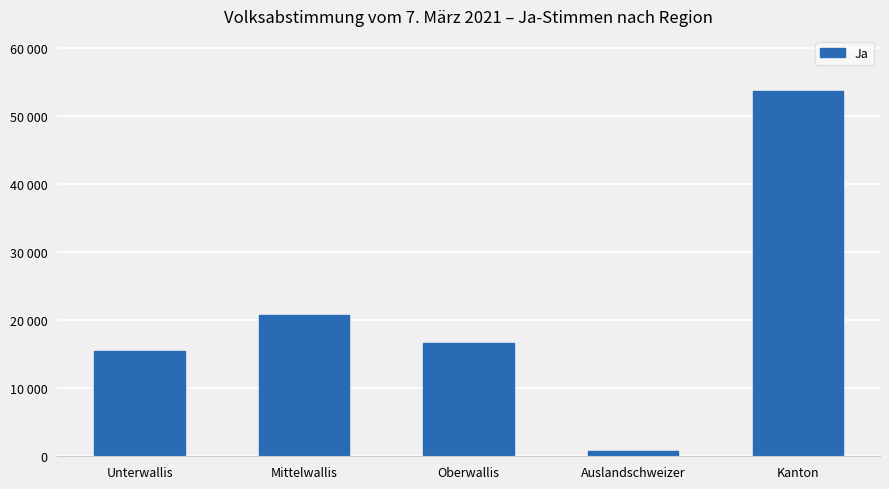

Are the bars horizontal?

No